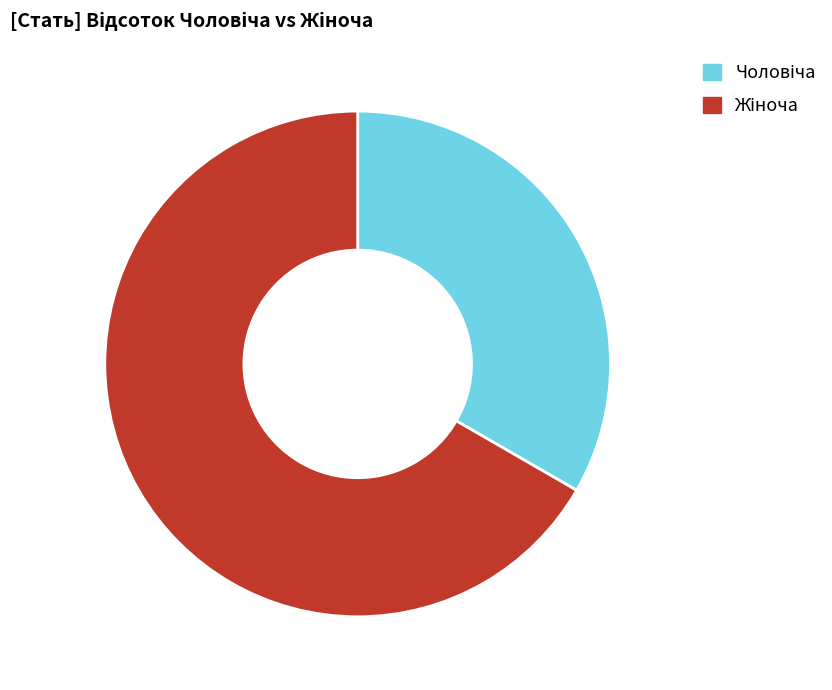

Is there a majority slice in this chart?

Yes